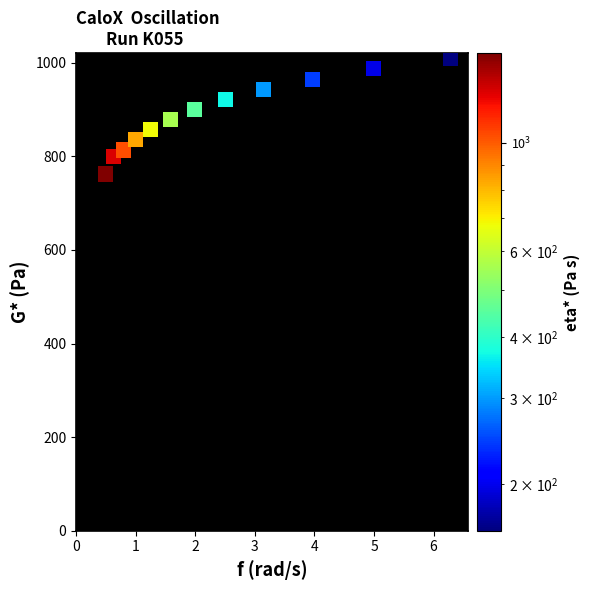

What is the average X value?

2.4